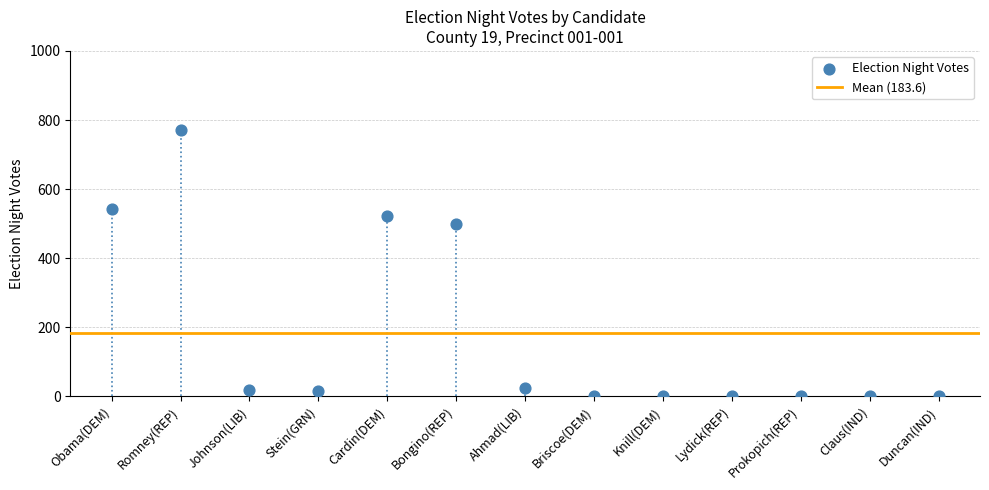

What Y value in the scatter plot is closest to 385?

498